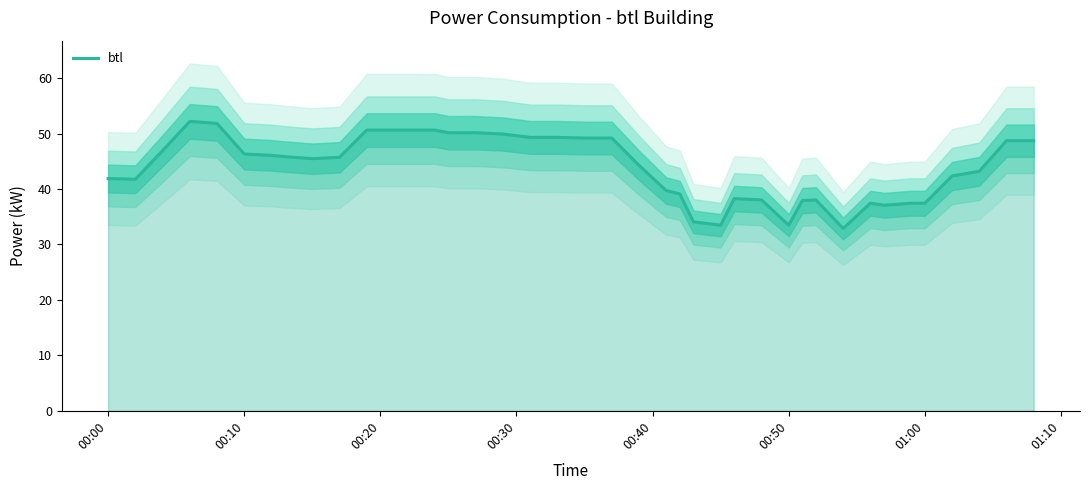

Does the chart have visible grid lines?

No